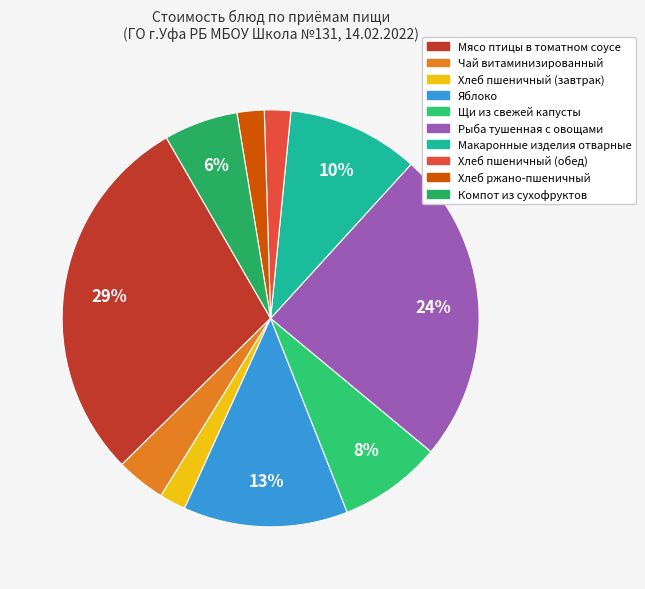

How many slices are in this pie chart?

10